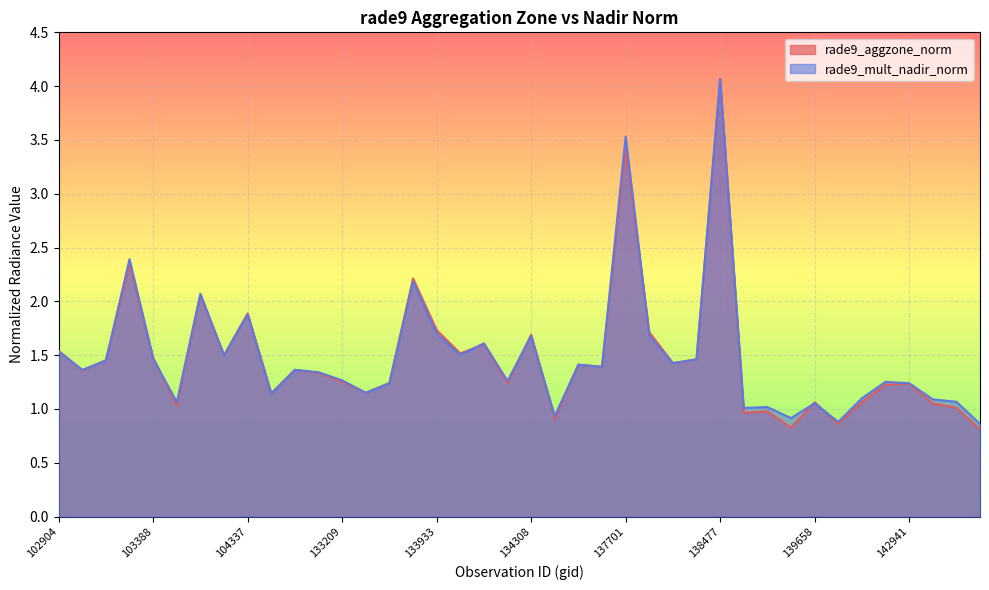

Is the value of rade9_mult_nadir_norm at 134124 greater than the value of rade9_aggzone_norm at 138688?

Yes